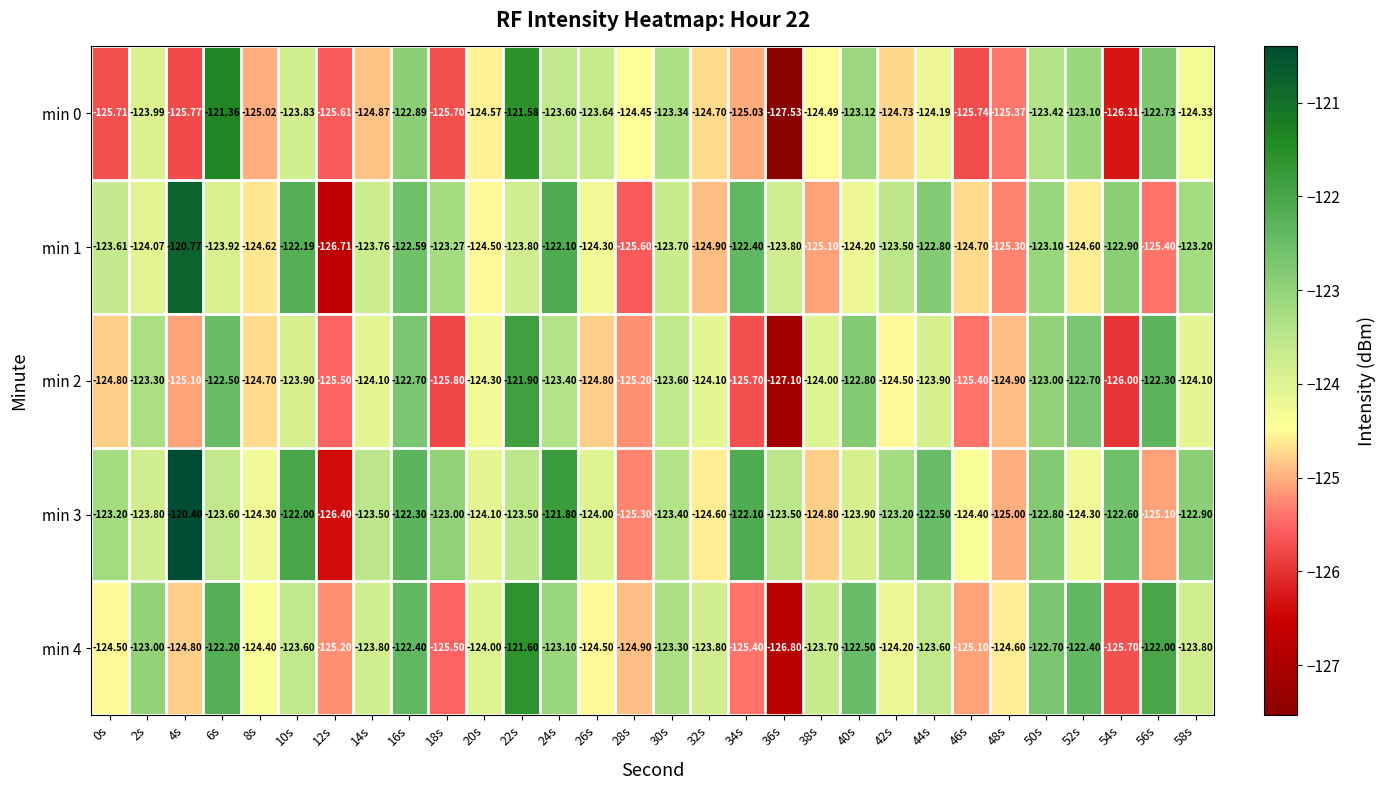

How many categories are shown in the chart?

30